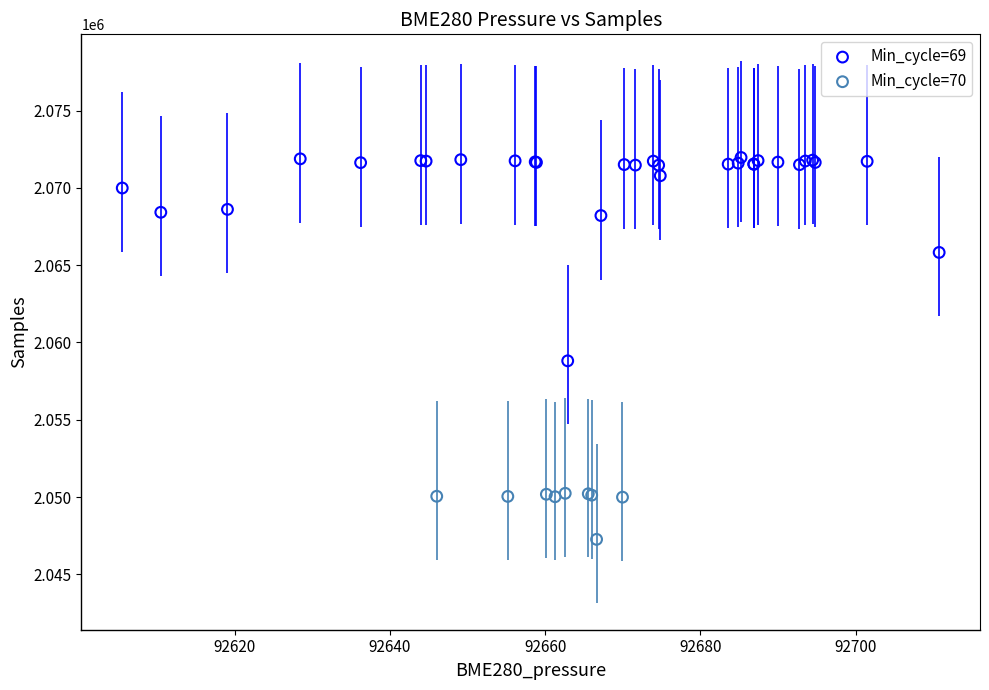

Which series contains the lowest Y value?

Min_cycle=70